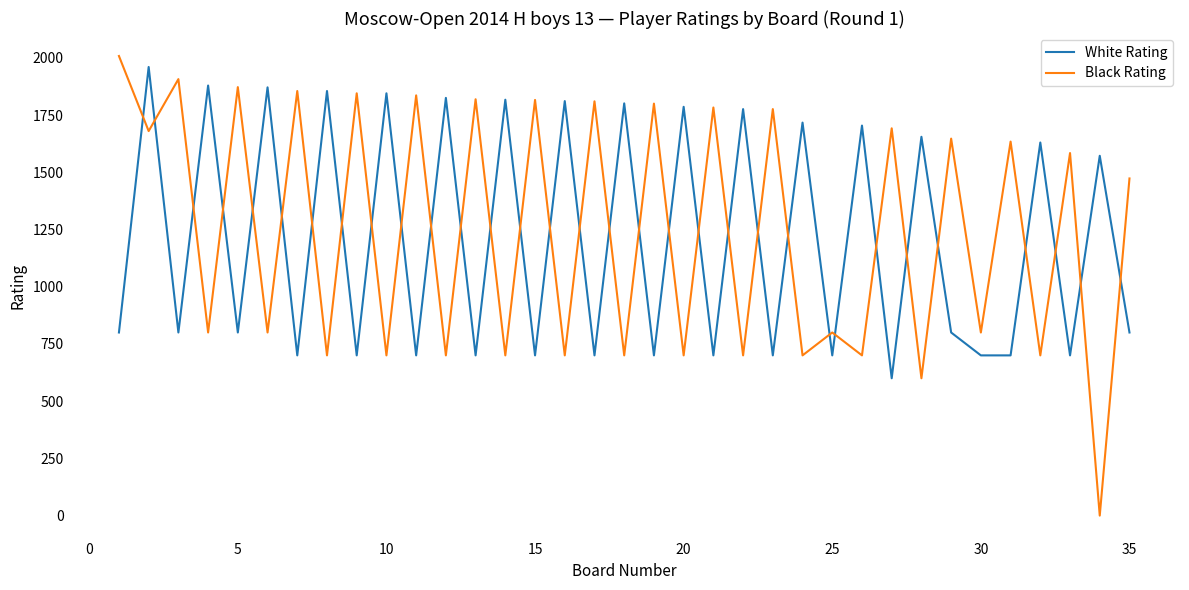

What is the sum of all Black Rating values?

43337